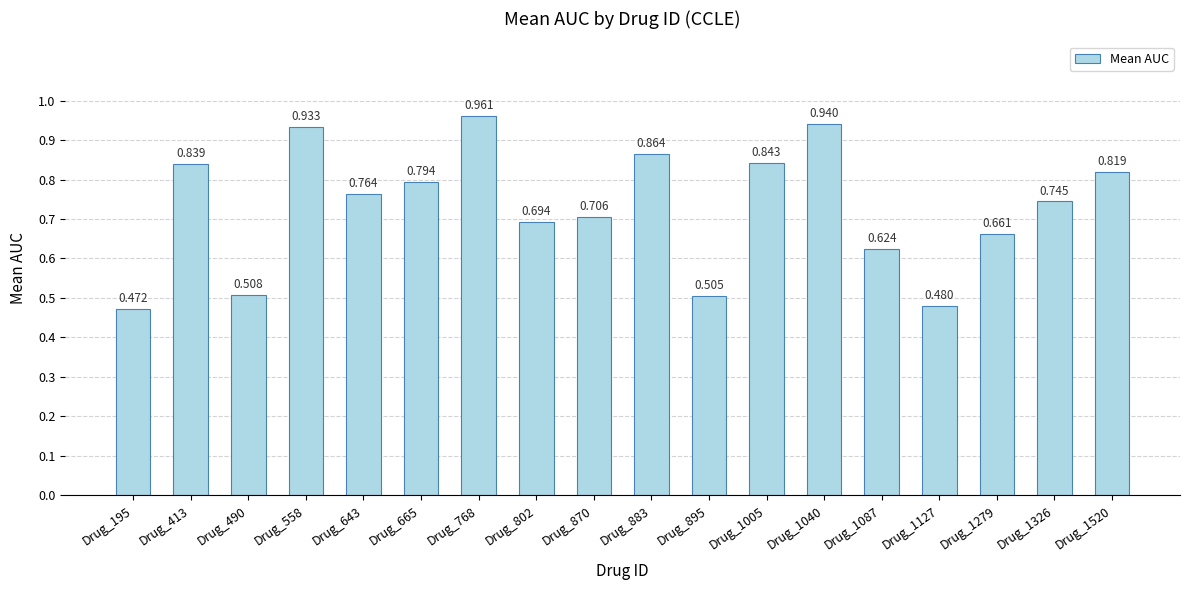

Rank the categories by value from lowest to highest.

Drug_195, Drug_1127, Drug_895, Drug_490, Drug_1087, Drug_1279, Drug_802, Drug_870, Drug_1326, Drug_643, Drug_665, Drug_1520, Drug_413, Drug_1005, Drug_883, Drug_558, Drug_1040, Drug_768